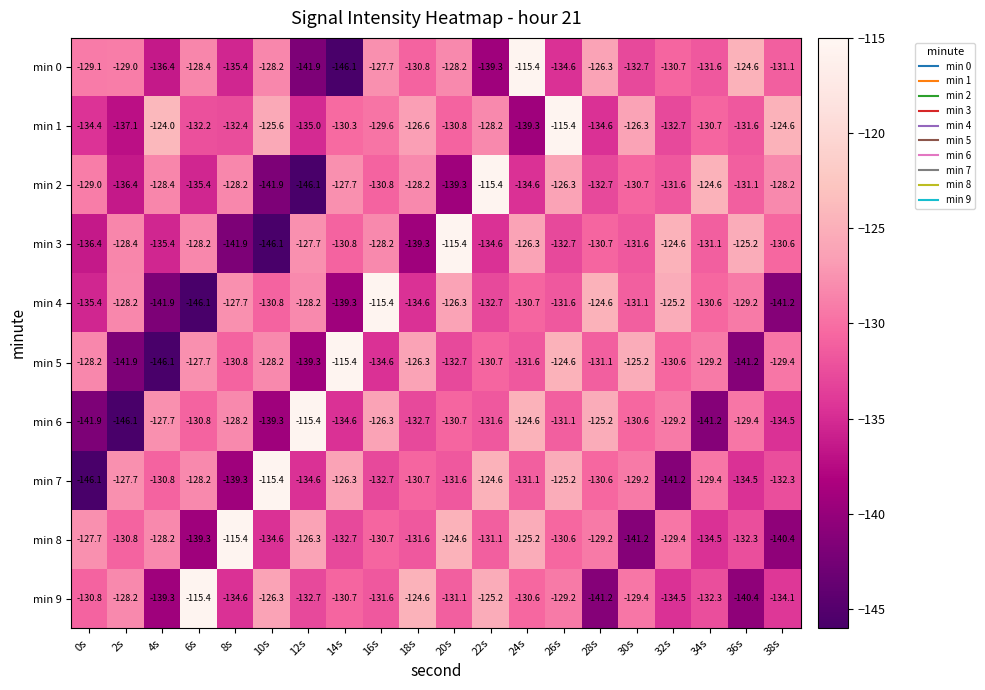

Rank the series at 12s from lowest to highest value.

min 2, min 0, min 5, min 1, min 7, min 9, min 4, min 3, min 8, min 6